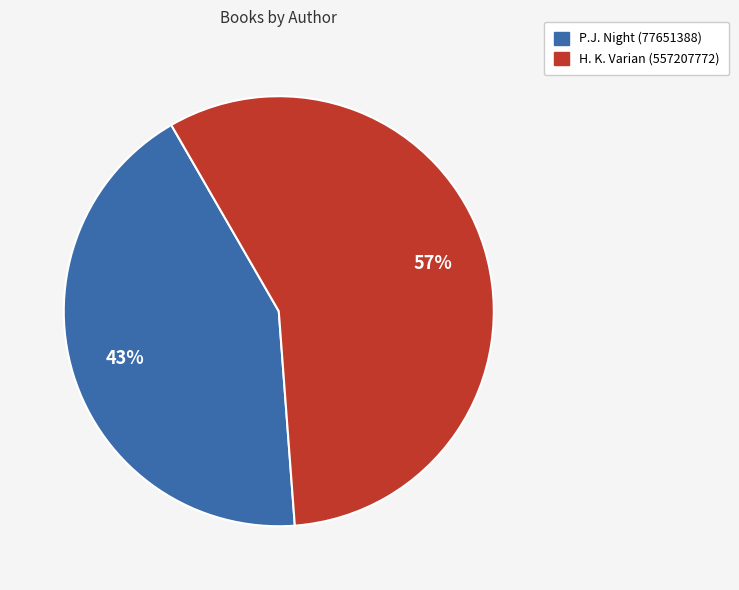

Does P.J. Night (77651388) account for over 50% of the chart?

No